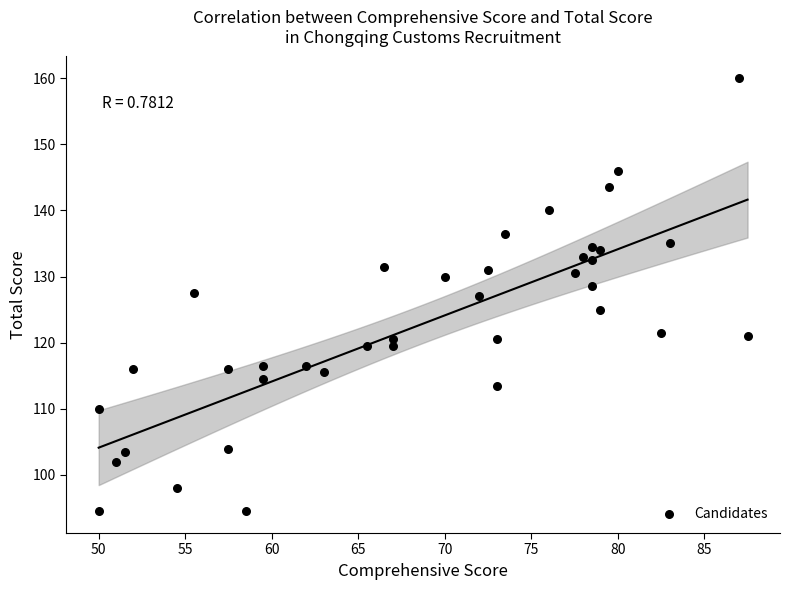

What is the range of X values (max minus min)?

37.5